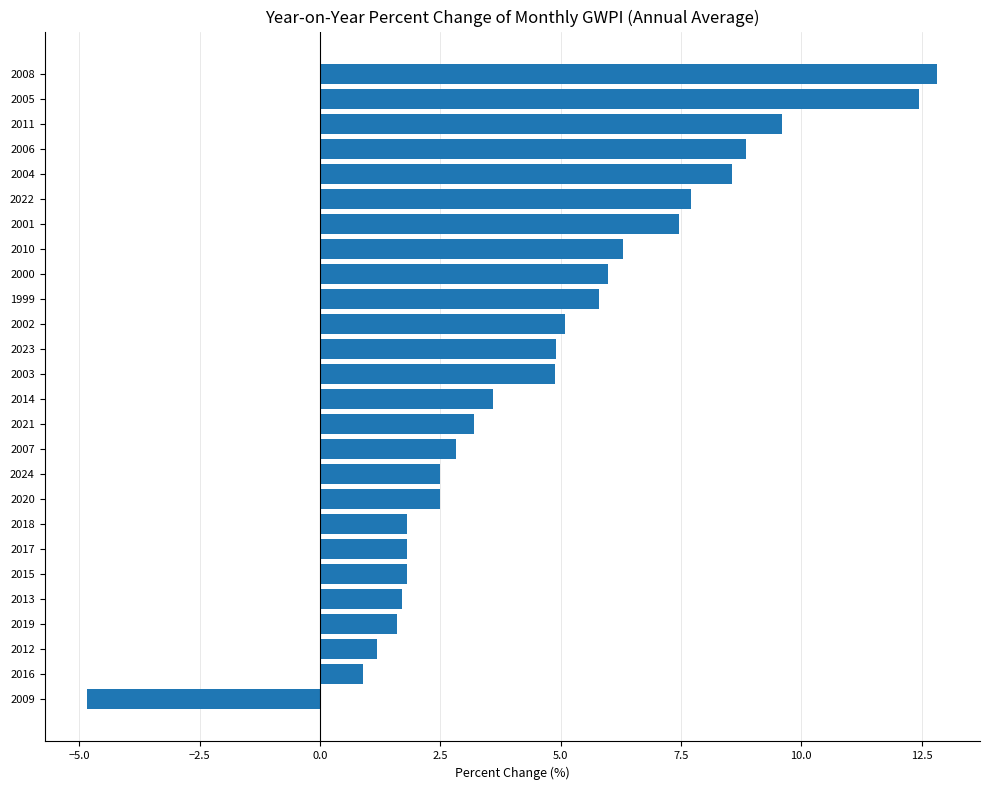

What value does the data have at 2022?

7.7